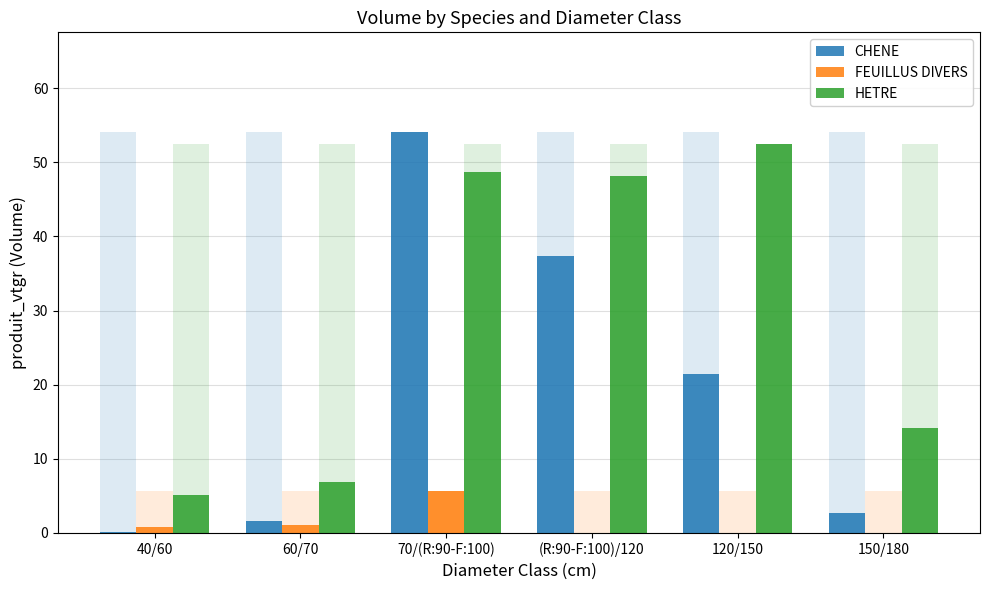

What is the label of the 2nd bar from the right?

120/150